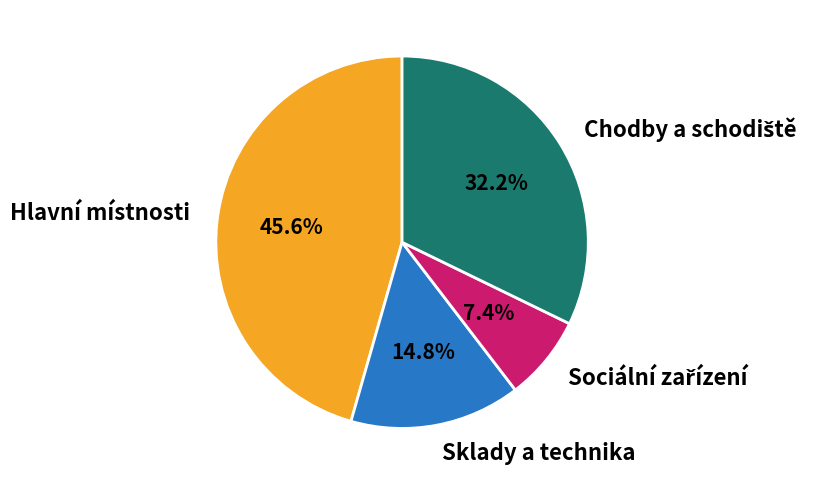

Does any single category account for the majority?

No